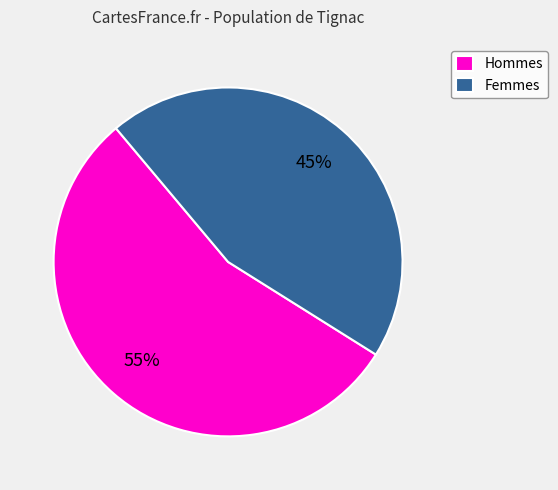

Which slice is the smallest?

Femmes